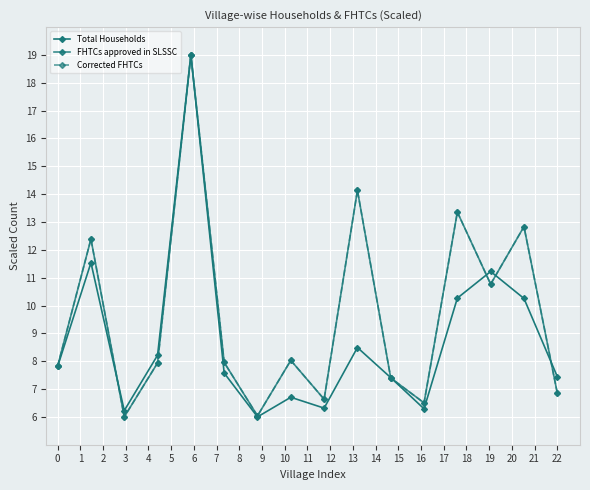

How many interior local valleys does the Total Households series have?

4